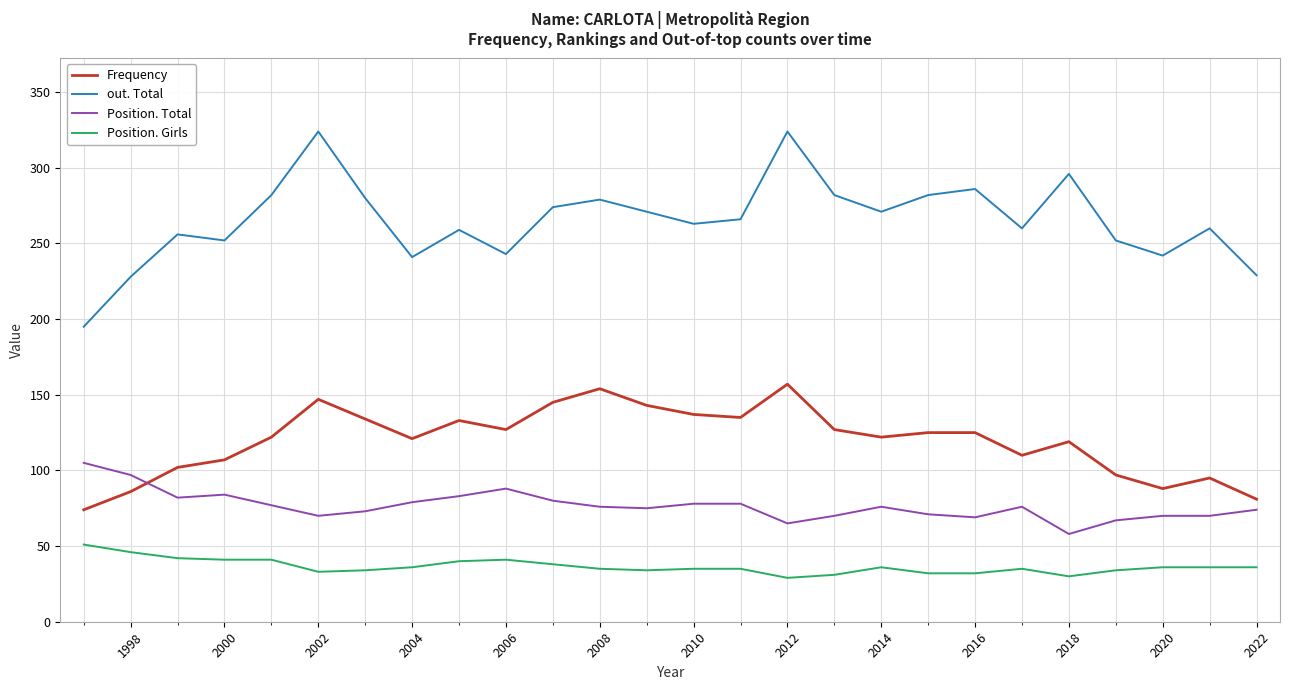

Which series has the widest spread of values?

out. Total